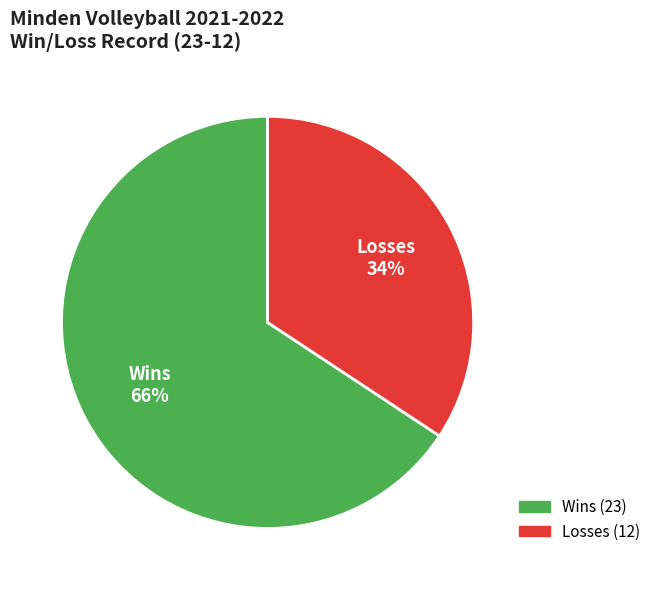

What is the ratio of the value at Wins to the value at Losses?

1.9